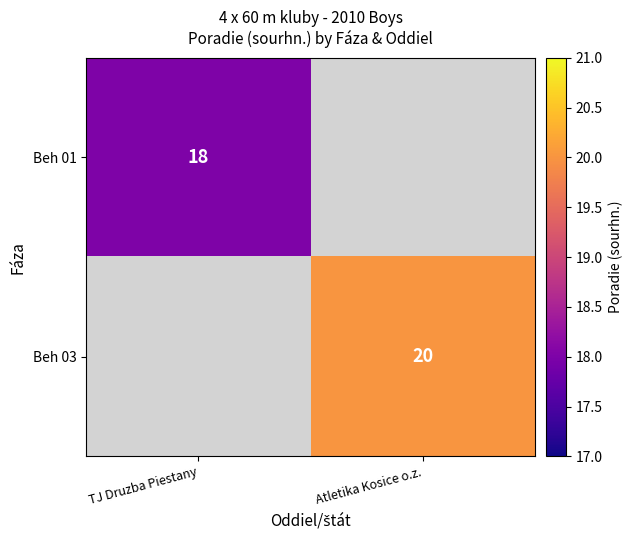

Which label corresponds to the smallest value in the chart?

TJ Druzba Piestany